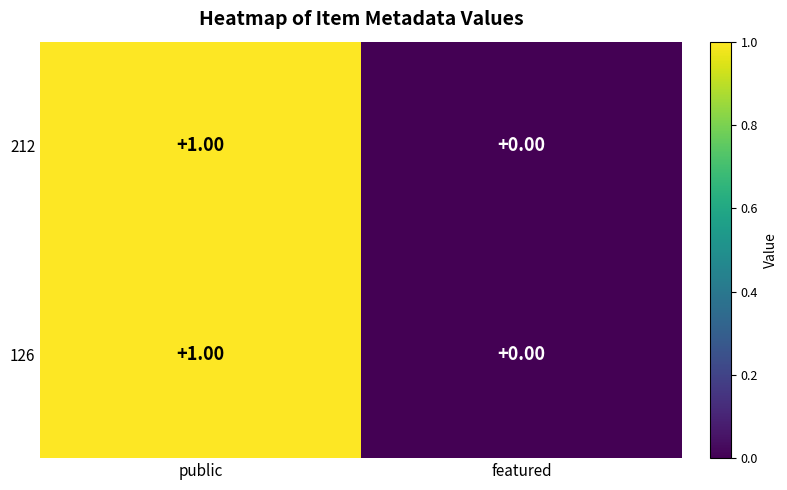

List the labels in order of 126 value, largest first.

public, featured